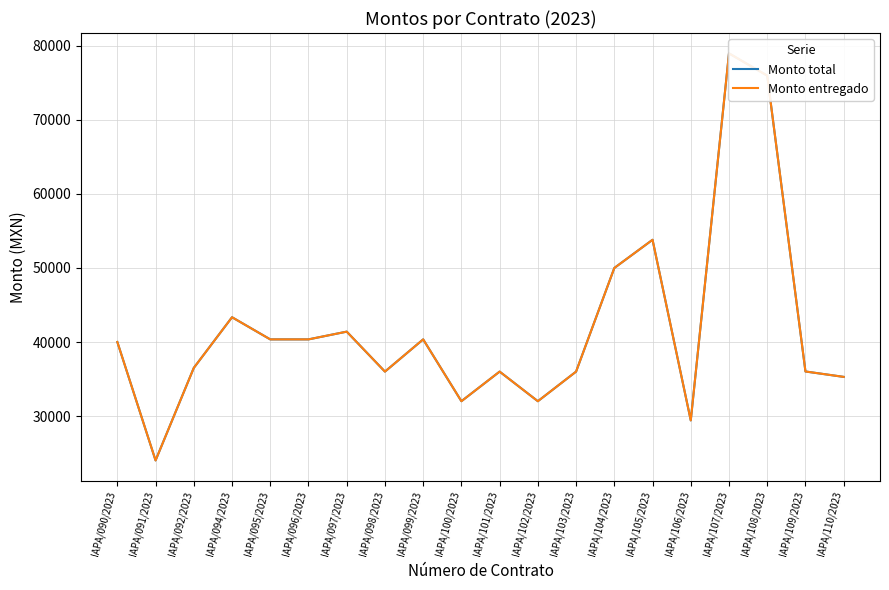

How many lines are shown in the chart?

2